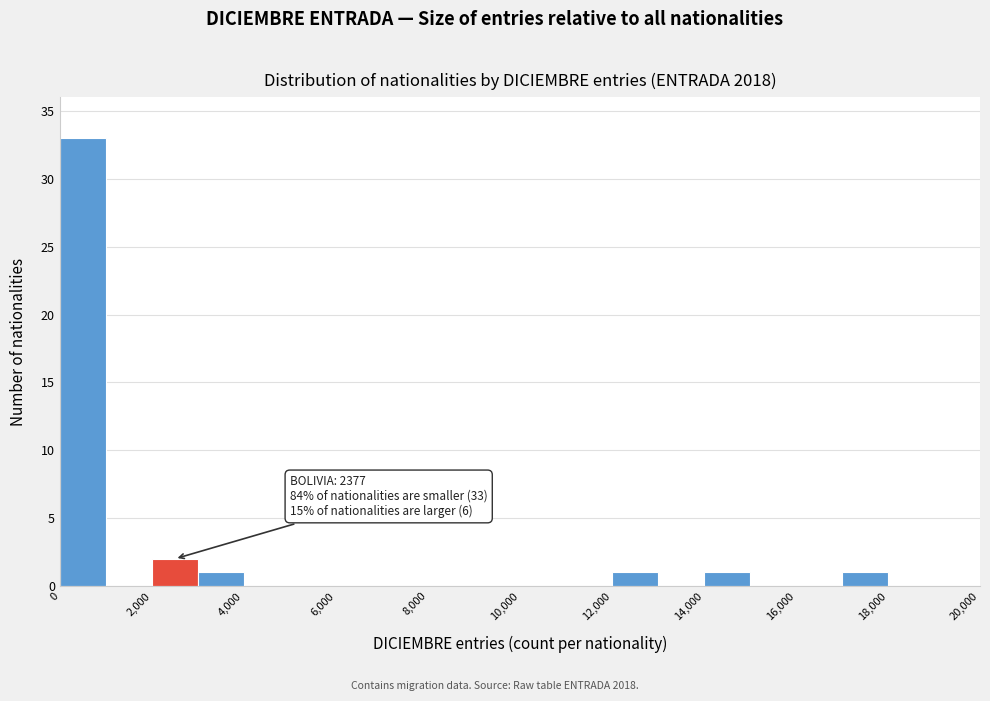

Over which range of the x-axis is the bar tallest?

0 to 1000